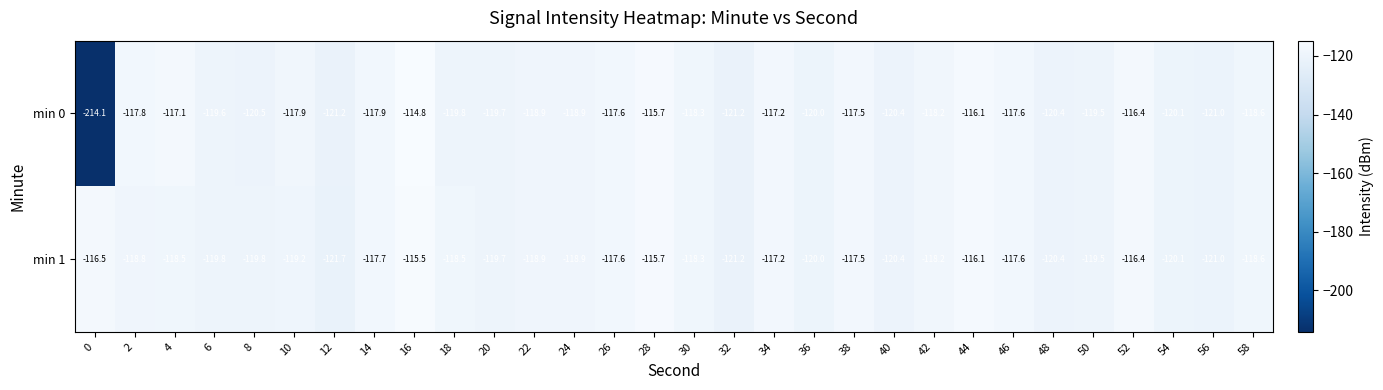

What is the approximate value of min 0 at 16?

-114.8